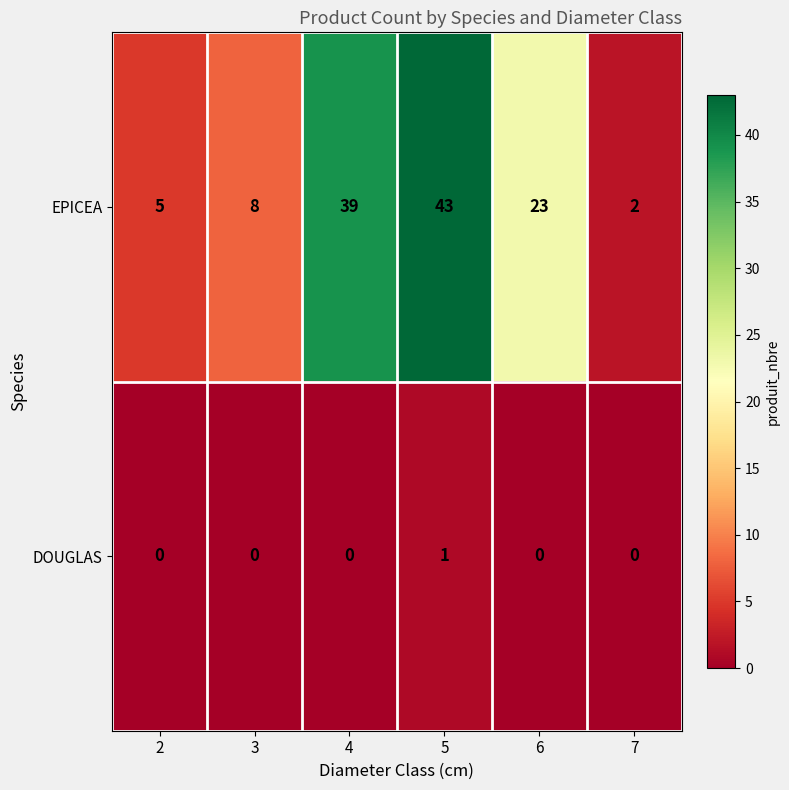

The value of DOUGLAS at 6 is -1. True or false?

False